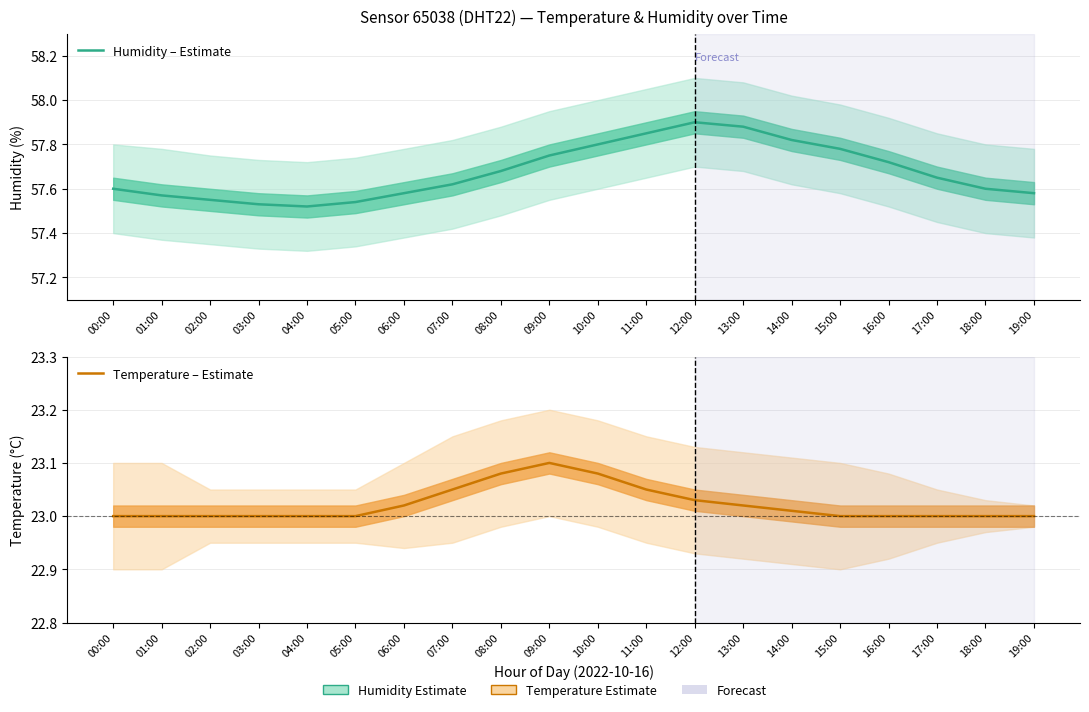

Does the chart display data point markers on the line(s)?

No